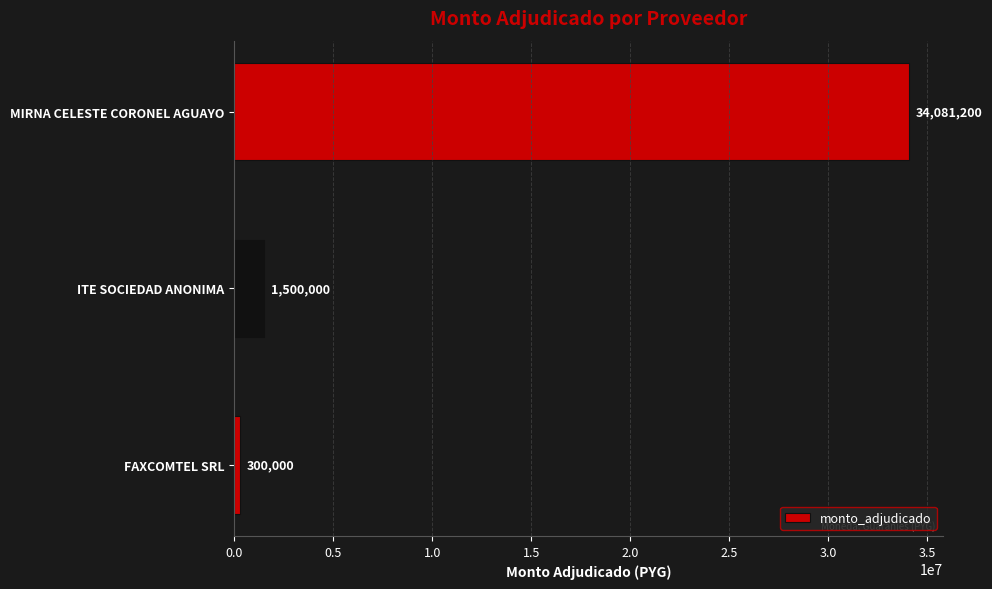

List the labels in order of value, smallest first.

FAXCOMTEL SRL, ITE SOCIEDAD ANONIMA, MIRNA CELESTE CORONEL AGUAYO